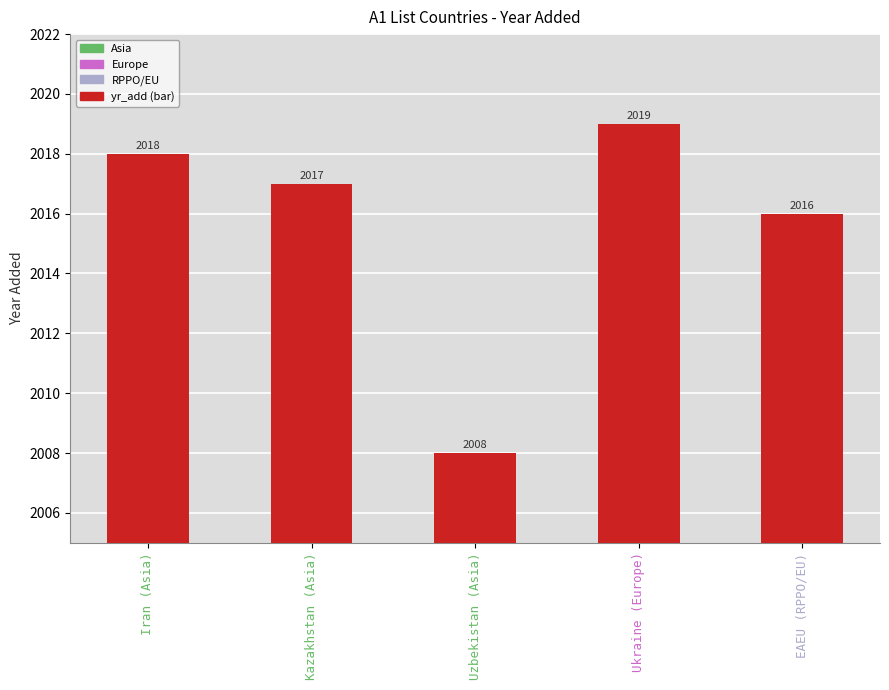

Is it true that the value at Uzbekistan (Asia) is 506?

False